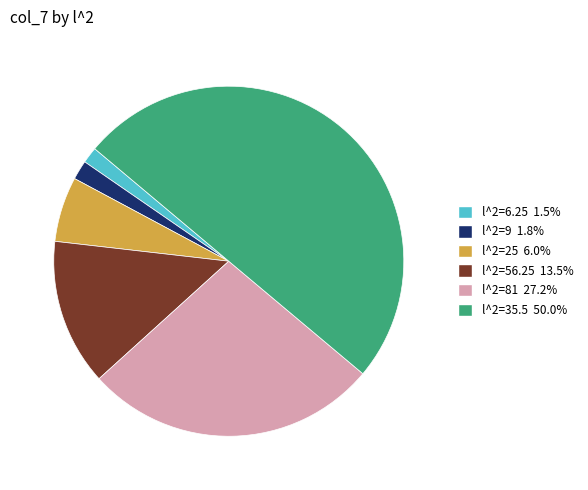

What is the largest slice in the pie chart?

l^2=35.5